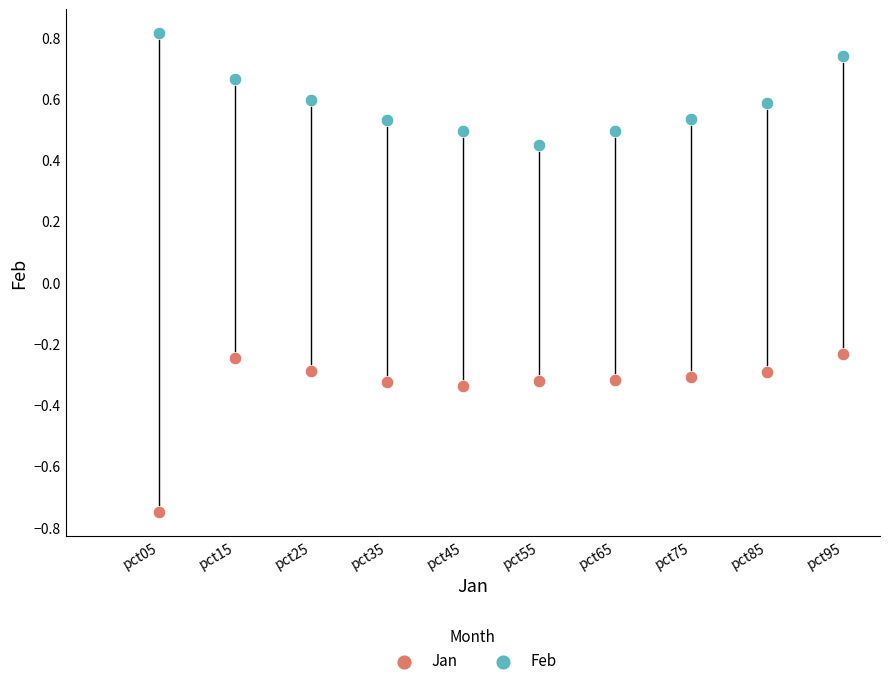

Which series has the largest Y range (max minus min)?

Jan